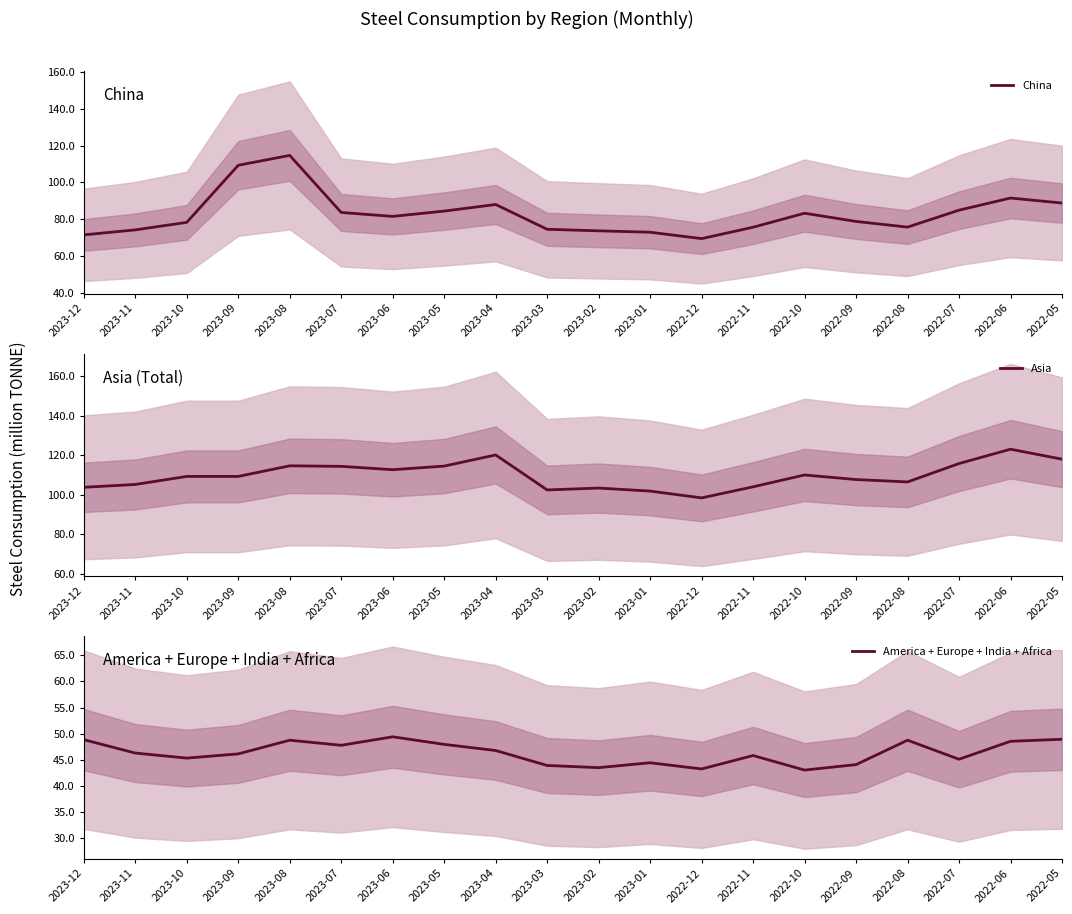

The China series shows 85.0 at 2022-07. True or false?

True